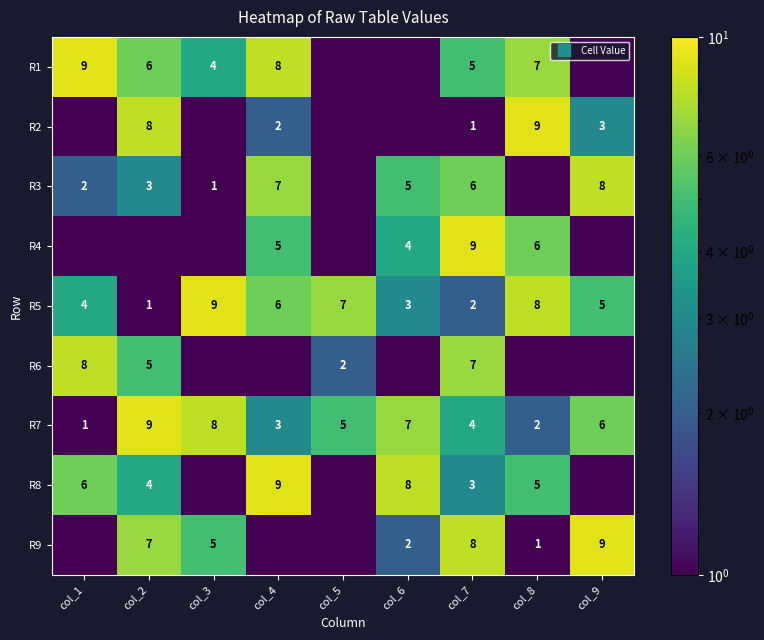

At which label does R8 first exceed 4?

col_1